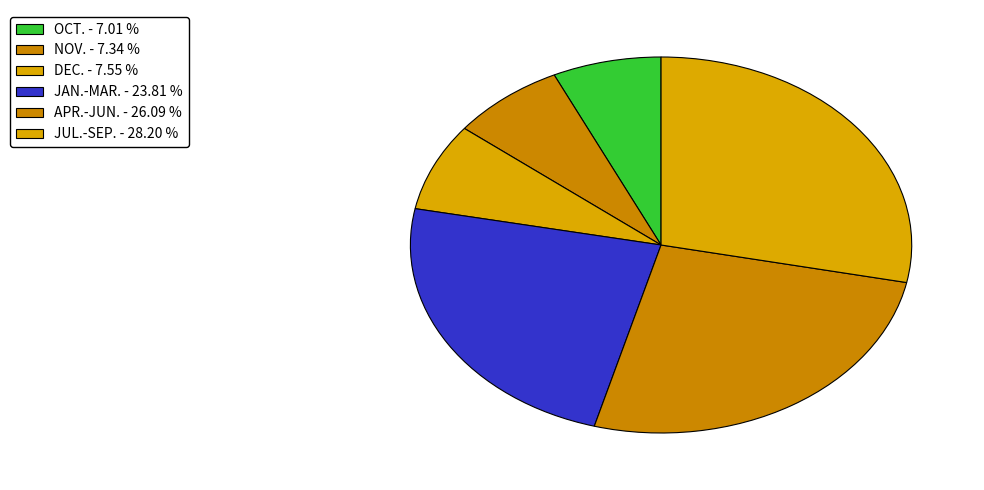

How many slices are in this pie chart?

6